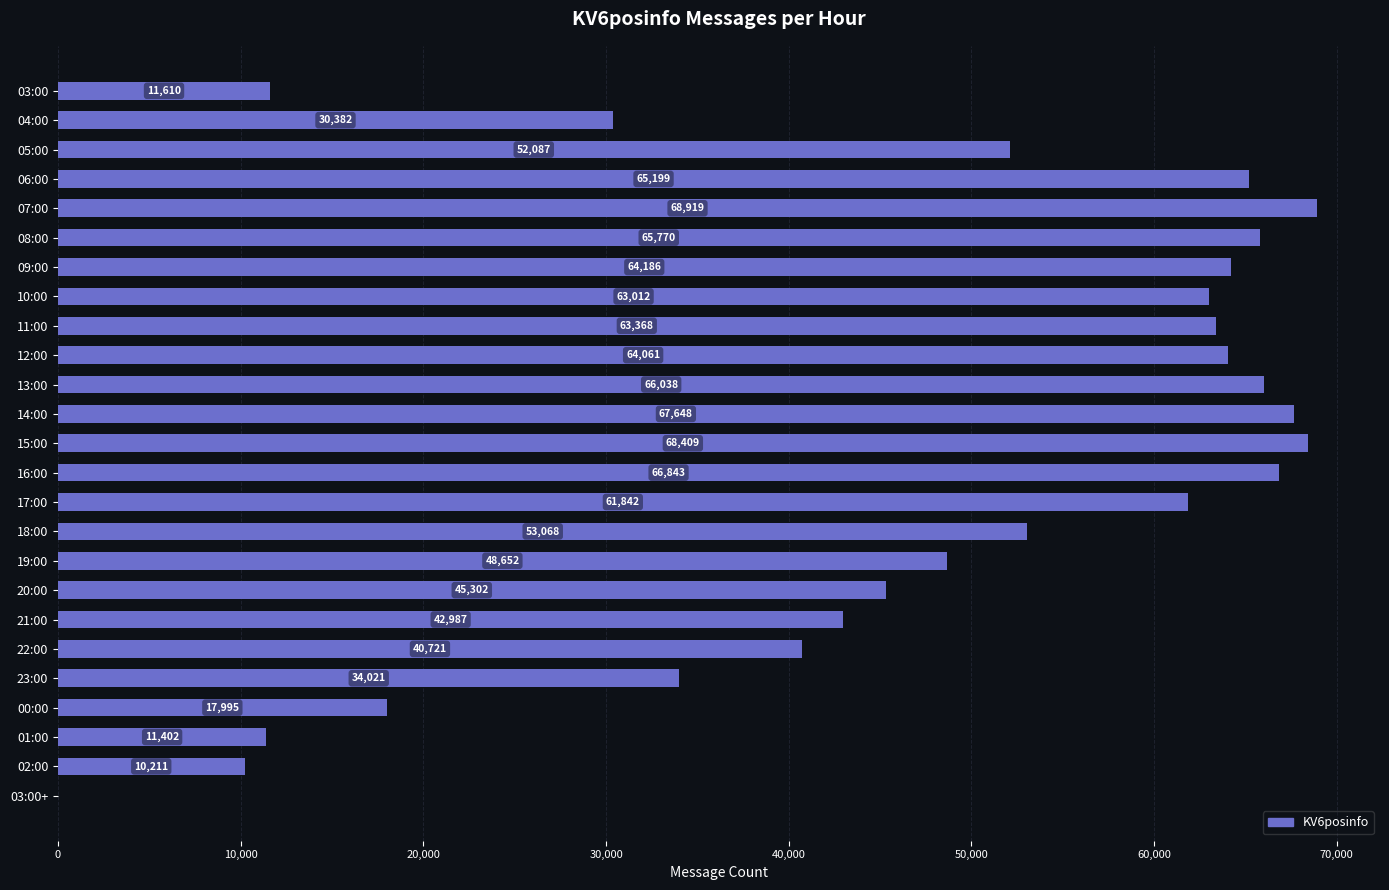

Count the number of data series in this chart.

1